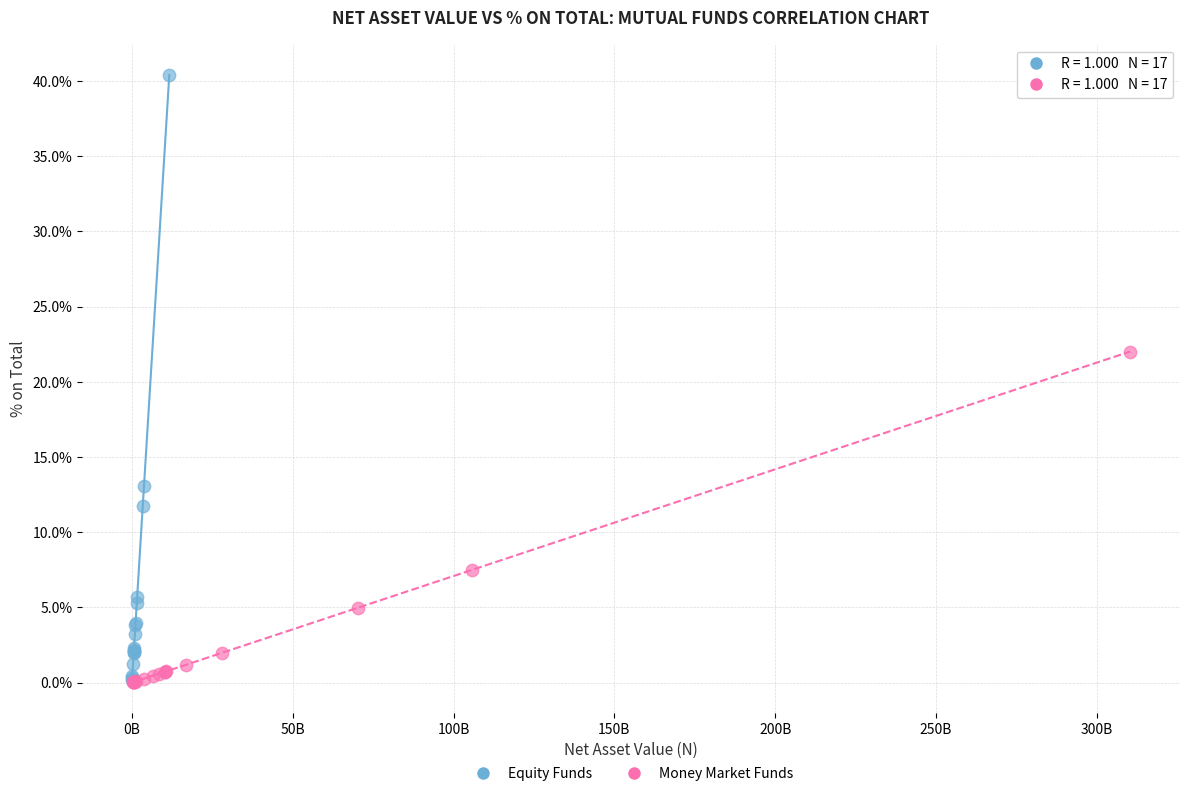

Which series has the largest Y range (max minus min)?

Equity Funds